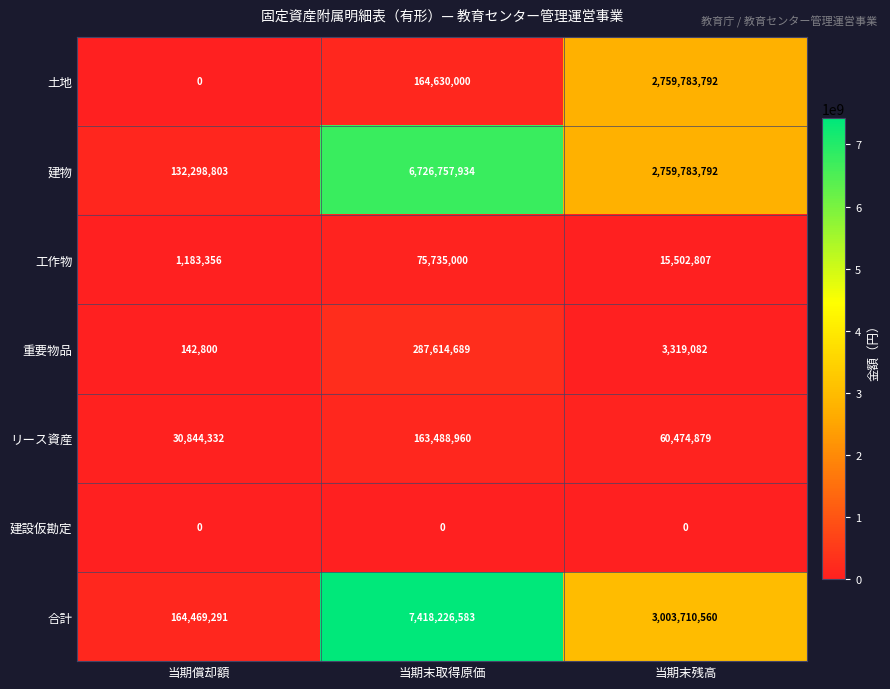

Is the value of 土地 at 当期償却額 greater than the value of 建物 at 当期償却額?

No